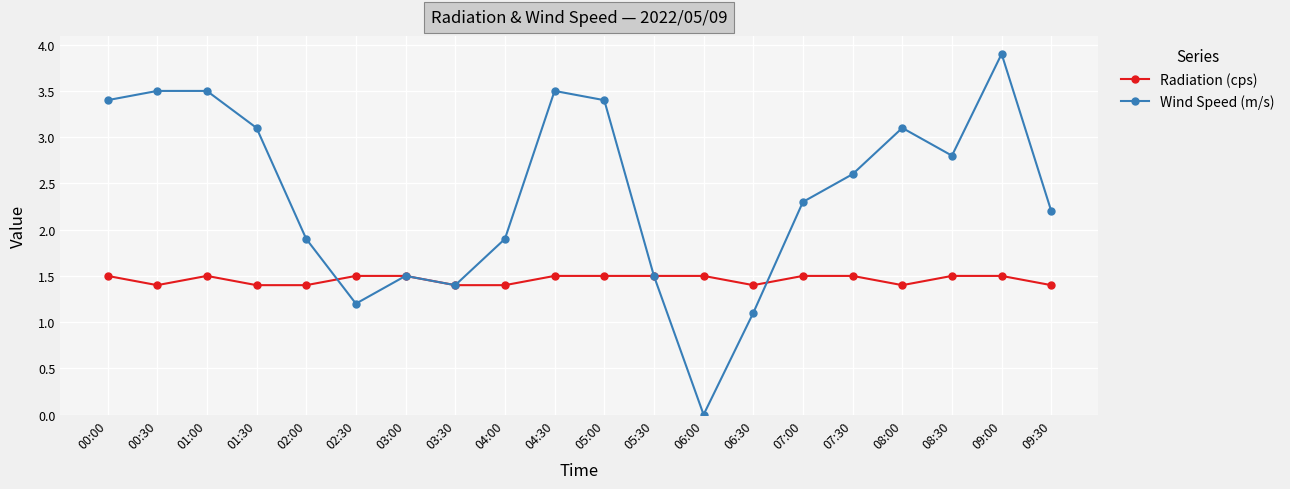

Rank the series by their average value, from lowest to highest.

Radiation (cps), Wind Speed (m/s)